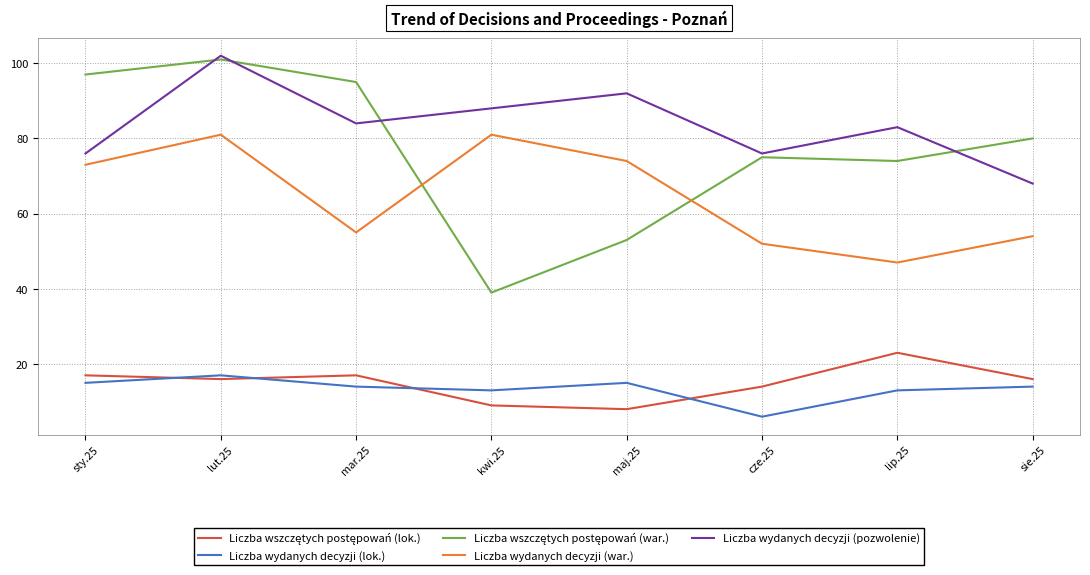

What is the sum of the Liczba wydanych decyzji (pozwolenie) values at lut.25 and mar.25?

186